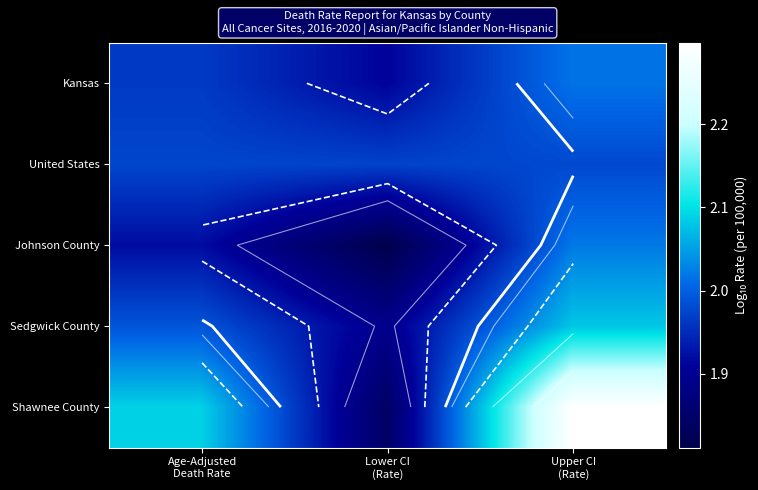

Which has a higher value, Age-Adjusted
Death Rate or Upper CI
(Rate)?

Upper CI
(Rate)